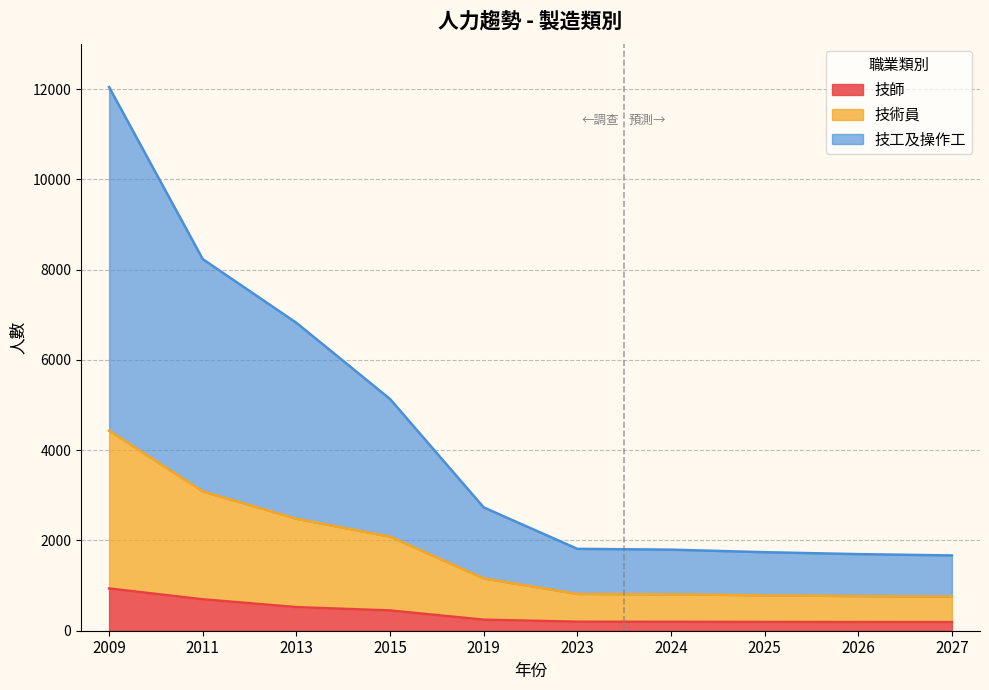

Which category has the lowest value in the 技工及操作工 series?

2027